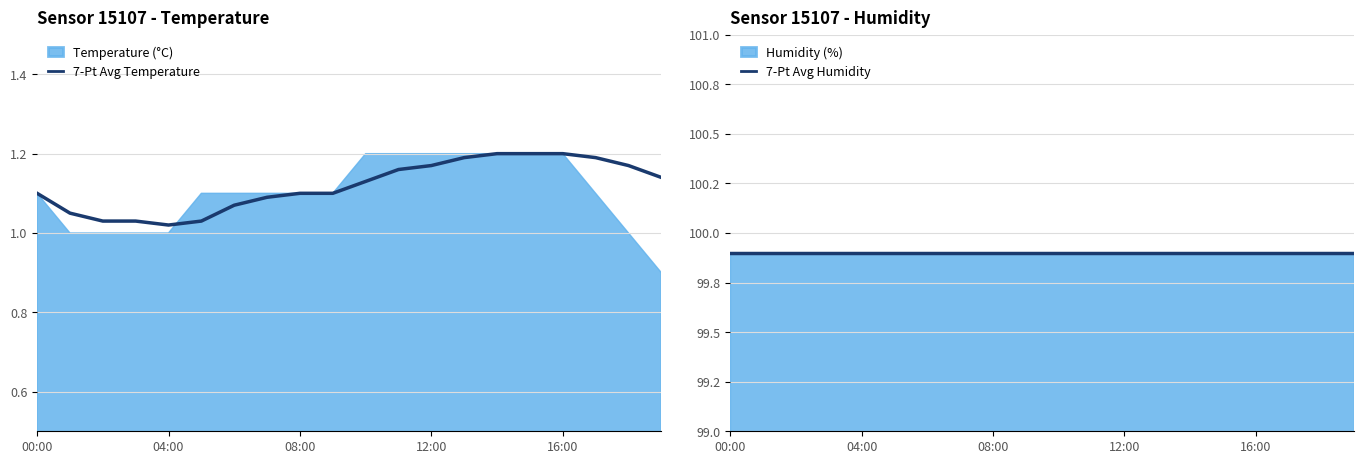

At how many categories does at least one series exceed 68?

20